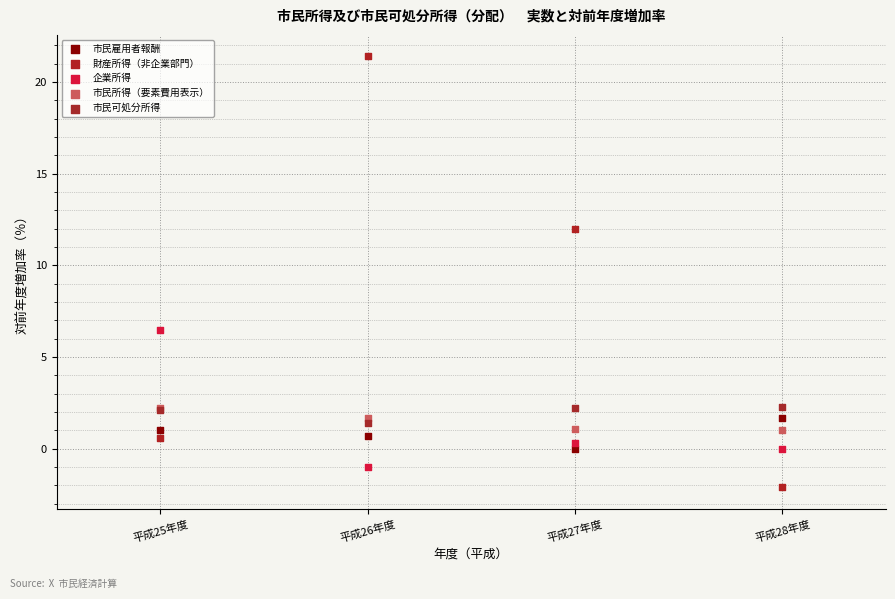

In the 財産所得（非企業部門） series, what Y value is closest to 9?

12.0